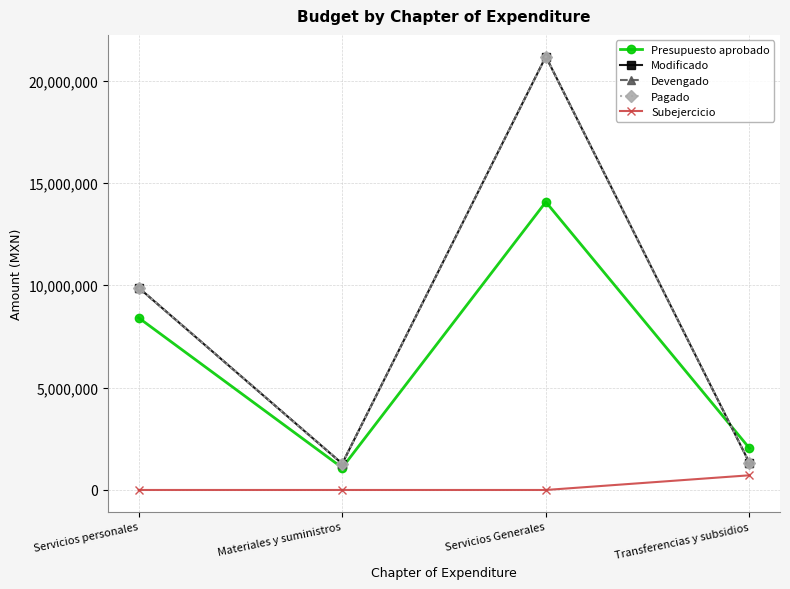

Does the chart have visible grid lines?

Yes